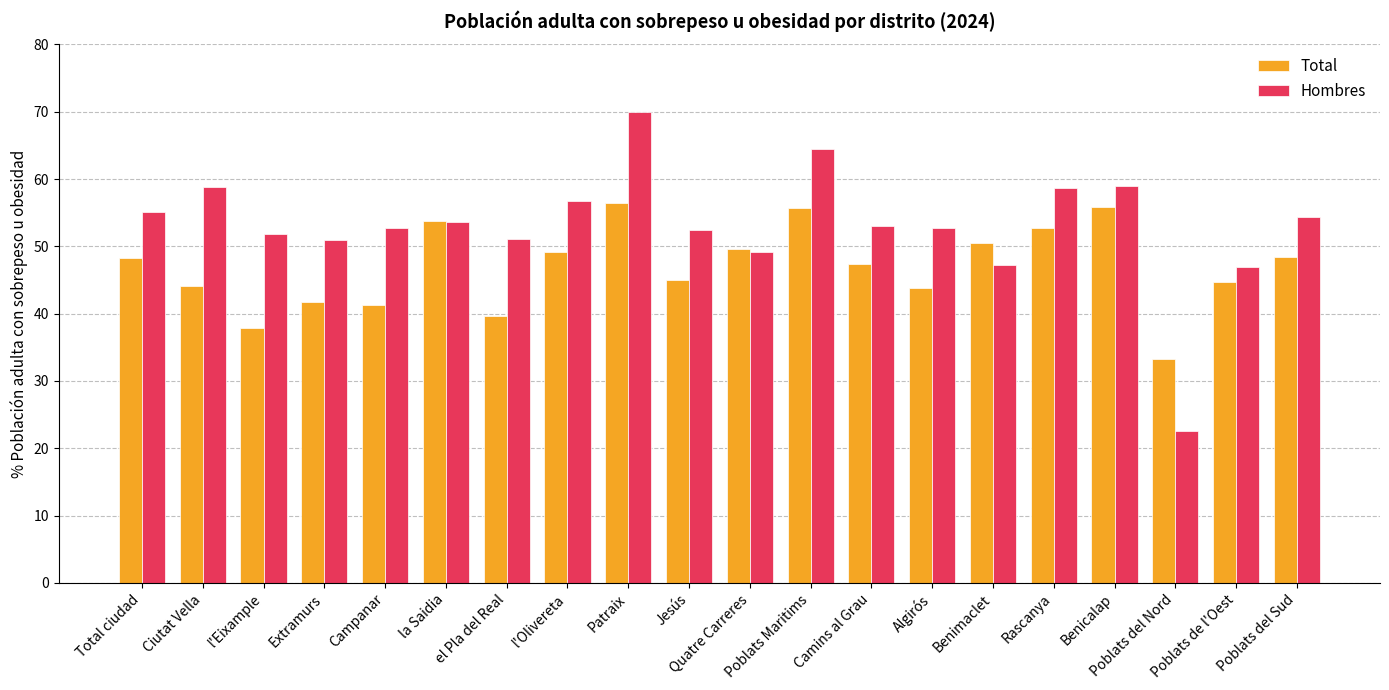

Which series has the largest total across all categories?

Hombres